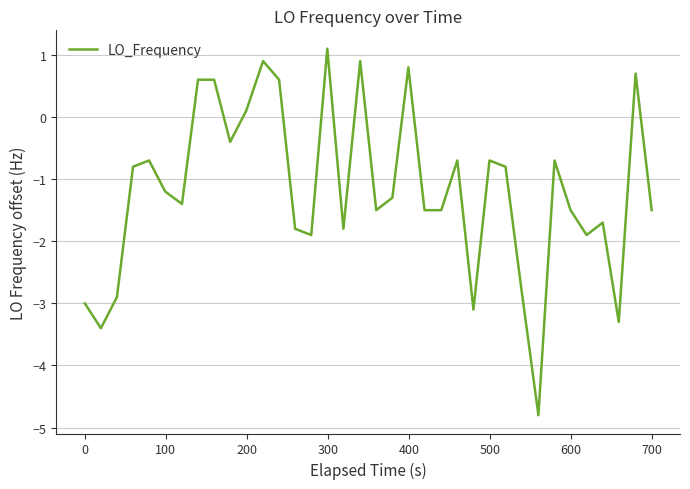

What is the smallest value displayed?

-4.8